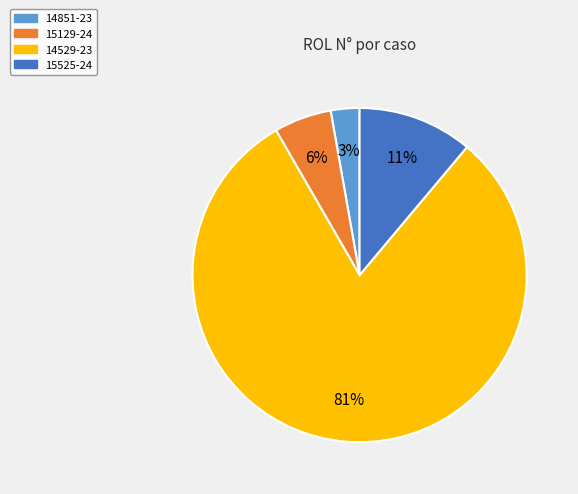

Does 14529-23 account for over 50% of the chart?

Yes